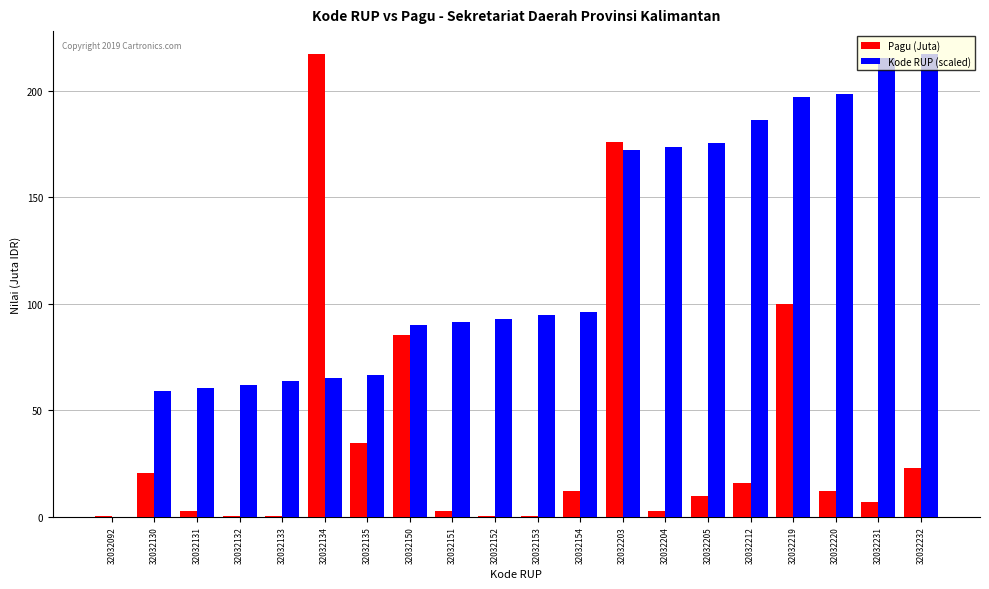

At which category is the sum across all series the highest?

32032203